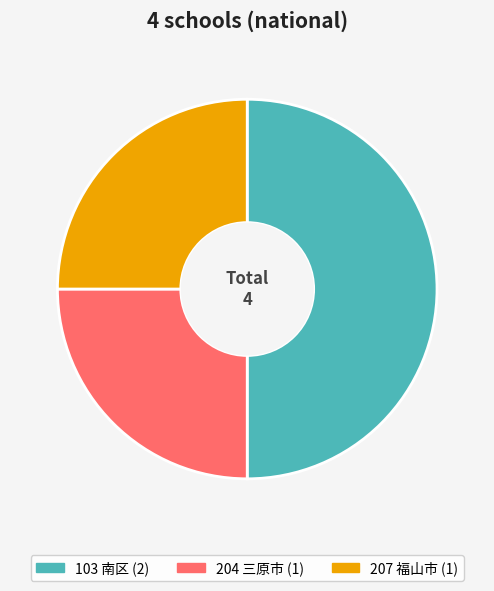

Between 103 南区 and 207 福山市, which is larger?

103 南区